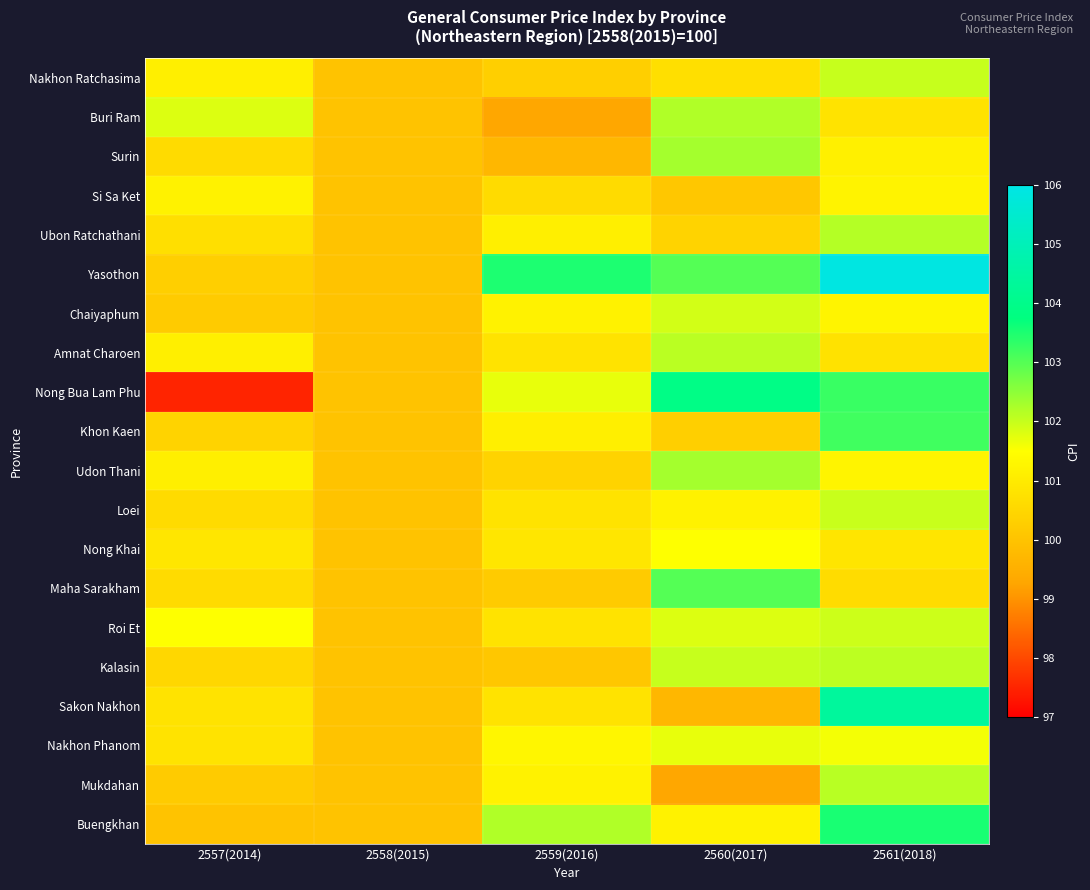

At which category is the sum across all series the highest?

2561(2018)